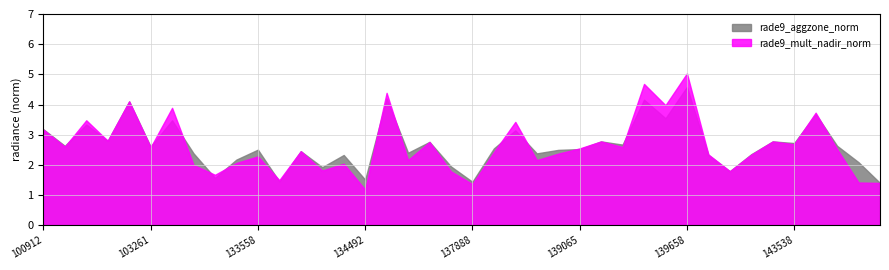

How many values in the rade9_aggzone_norm series are below 2?

8